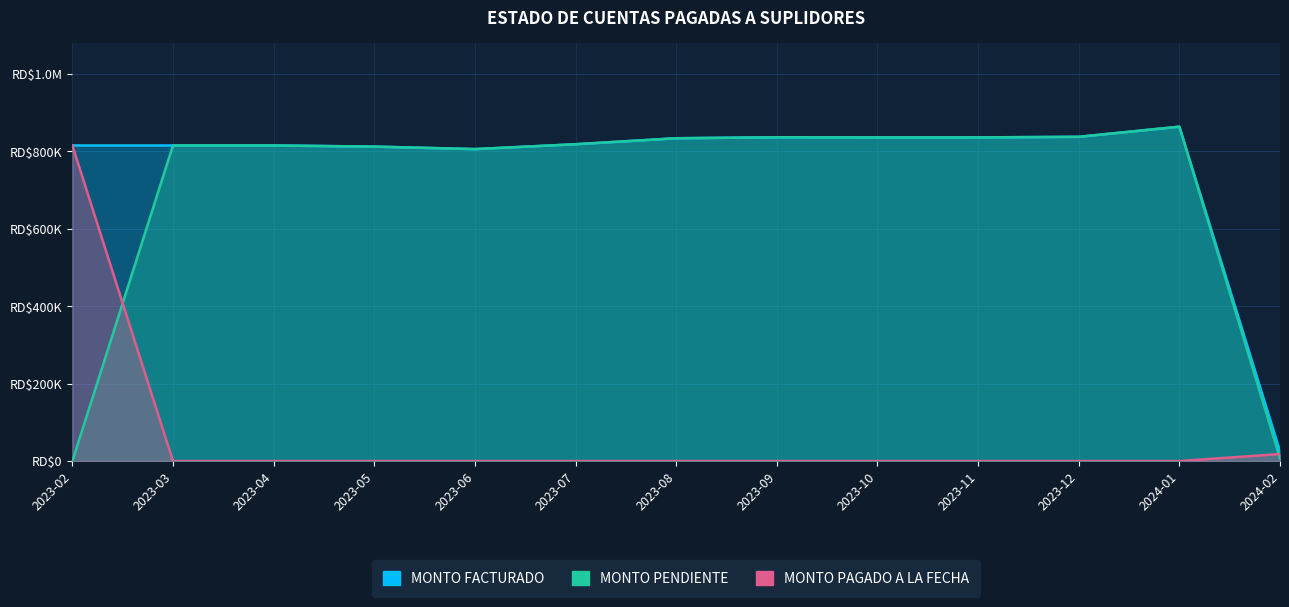

Reading left to right, transcribe all the data shown in this chart.

MONTO FACTURADO: 814891.0	814891.0	814891.0	811954.4	805513.1	818078.6	833538.0	836019.4	835650.9	835740.4	837205.8	863430.6	25391.2
MONTO PENDIENTE: 0.0	814891.0	814891.0	811954.4	805513.1	818078.6	833538.0	836019.4	835650.9	835740.4	837205.8	863430.6	7193.4
MONTO PAGADO A LA FECHA: 814891.0	0.0	0.0	0.0	0.0	0.0	0.0	0.0	0.0	0.0	0.0	0.0	18197.8